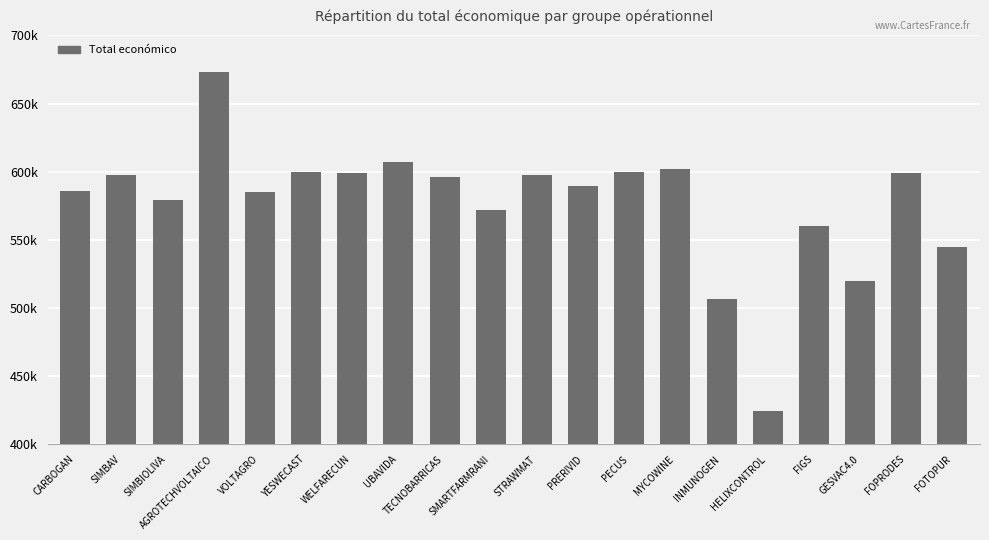

Reading right to left, extract all data points from this chart.

FOTOPUR=544746	FOPRODES=599211	GESVAC4.0=520062	FIGS=560529	HELIXCONTROL=424720	INMUNOGEN=506703	MYCOWINE=602295	PECUS=599898	PRERIVID=589731	STRAWMAT=597320	SMARTFARMRANI=571965	TECNOBARRICAS=596384	UBAVIDA=607342	WELFARECUN=598909	YESWECAST=599792	VOLTAGRO=585460	AGROTECHVOLTAICO=672807	SIMBIOLIVA=579152	SIMBAV=597651	CARBOGAN=585914